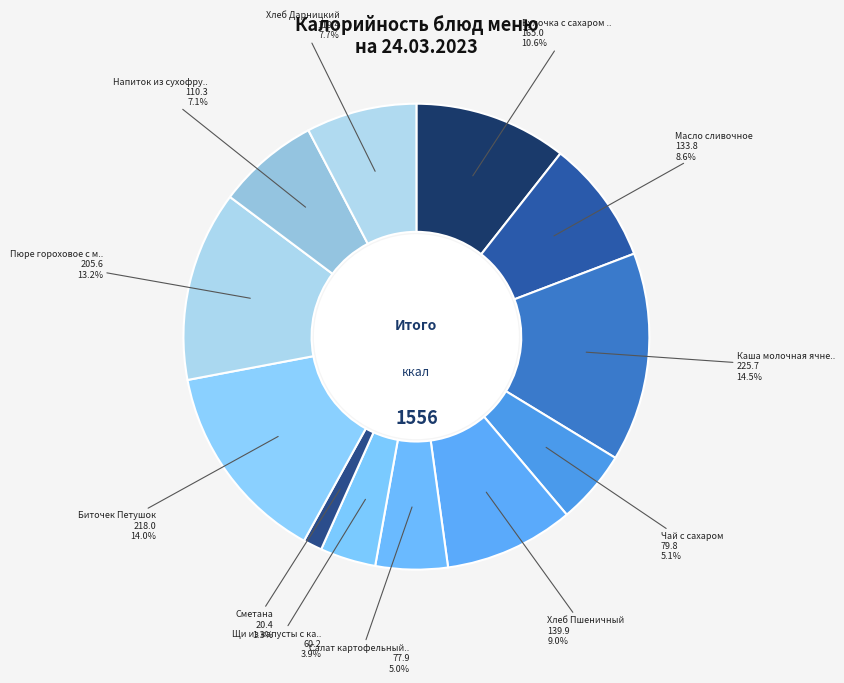

Does any single category account for the majority?

No